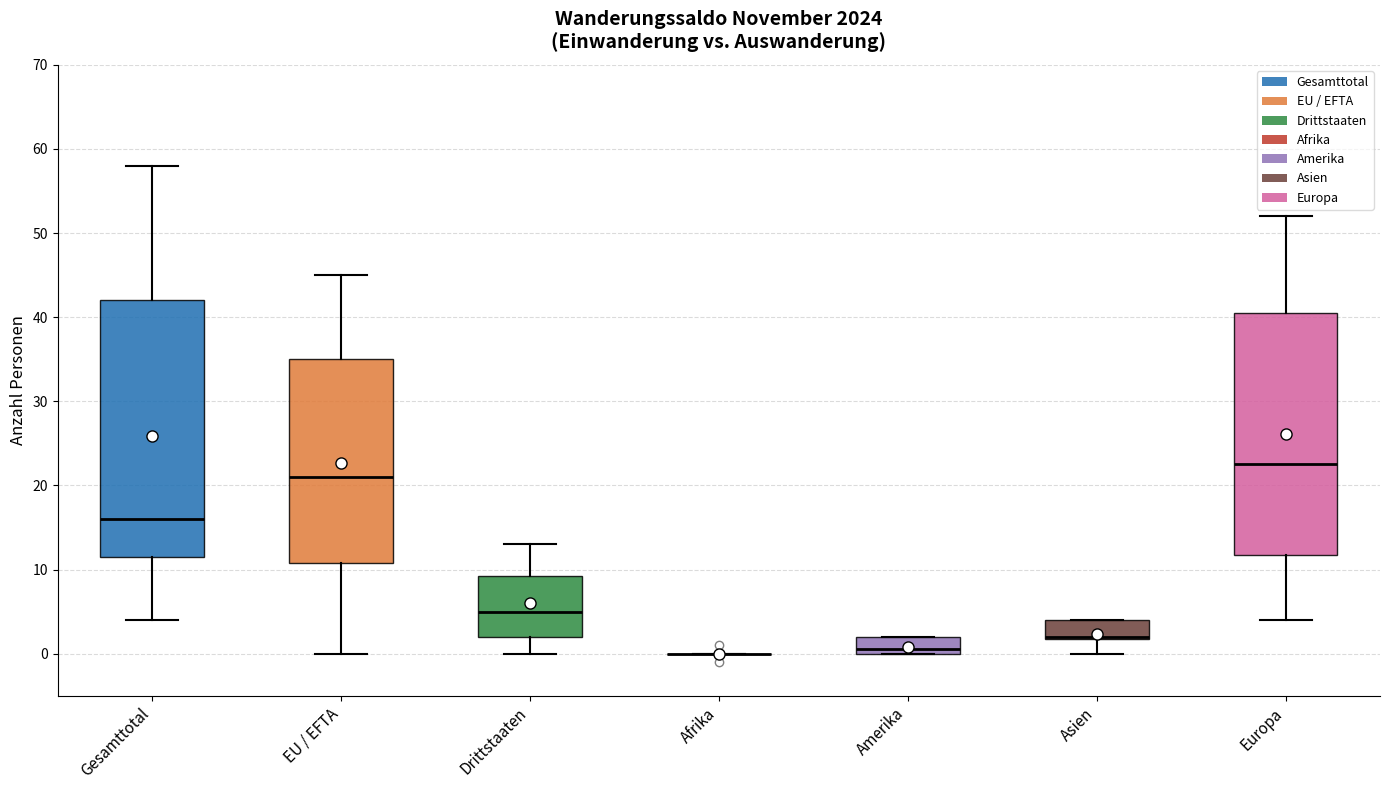

Where does the lower whisker of the box for Asien end on the y-axis? The values are not printed on the chart, so give them approximately, as read against the axis.

0